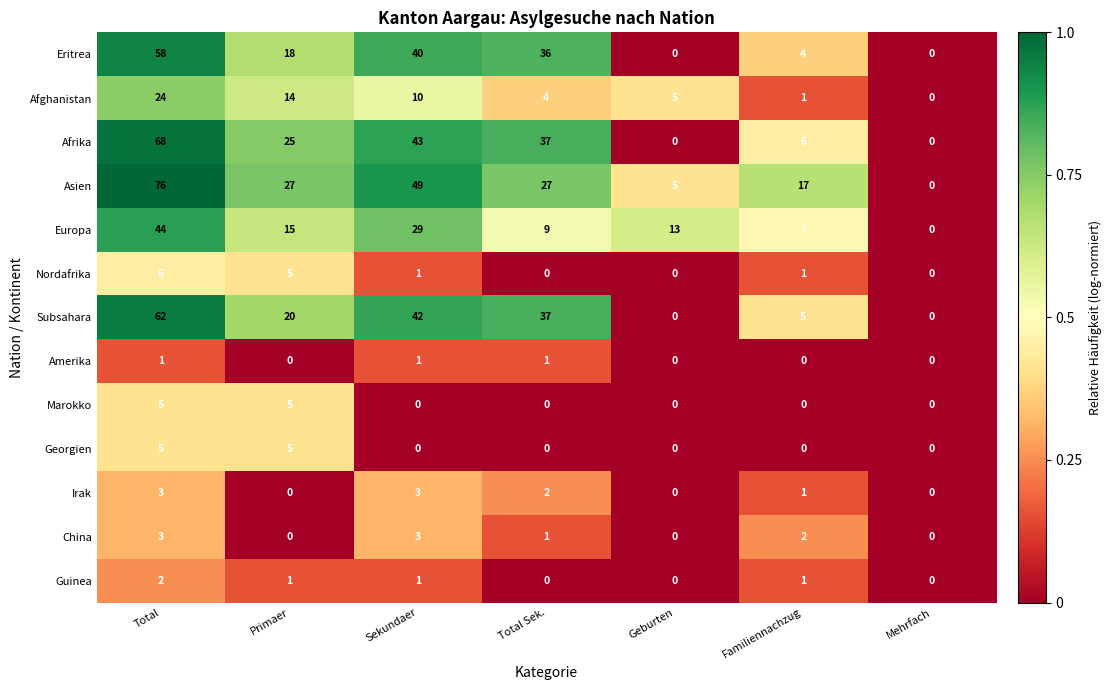

Which series has the largest range (max minus min)?

Asien